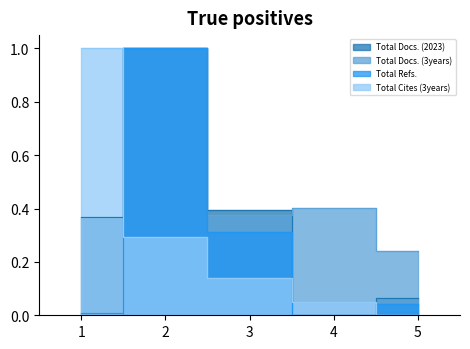

After their last crossing, which series has the higher values: Total Docs. (2023) or Total Cites (3years)?

Total Docs. (2023)